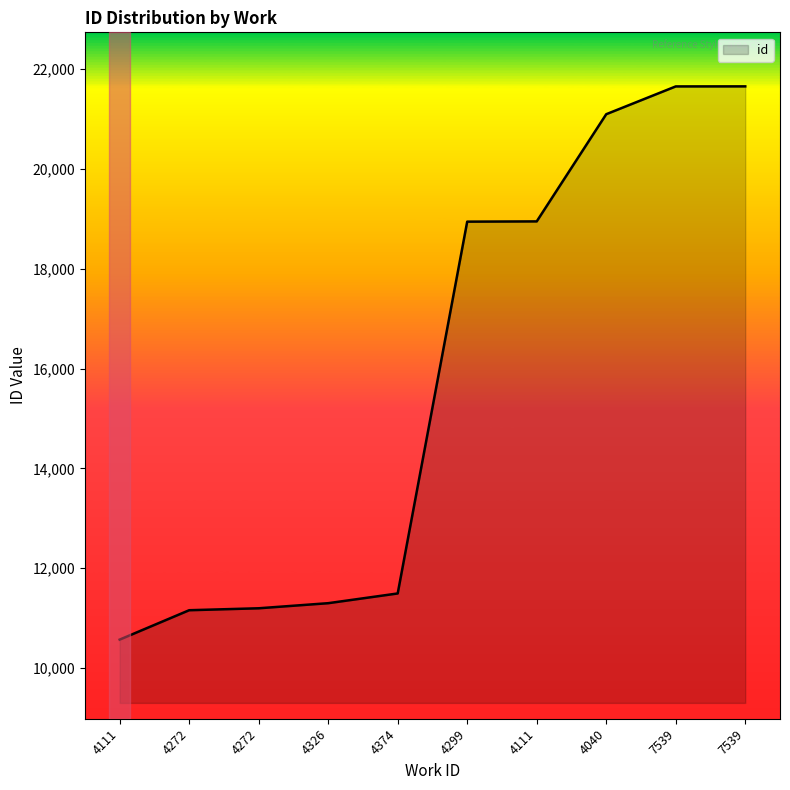

What is the difference between the values at 4374 and 7539?

10161